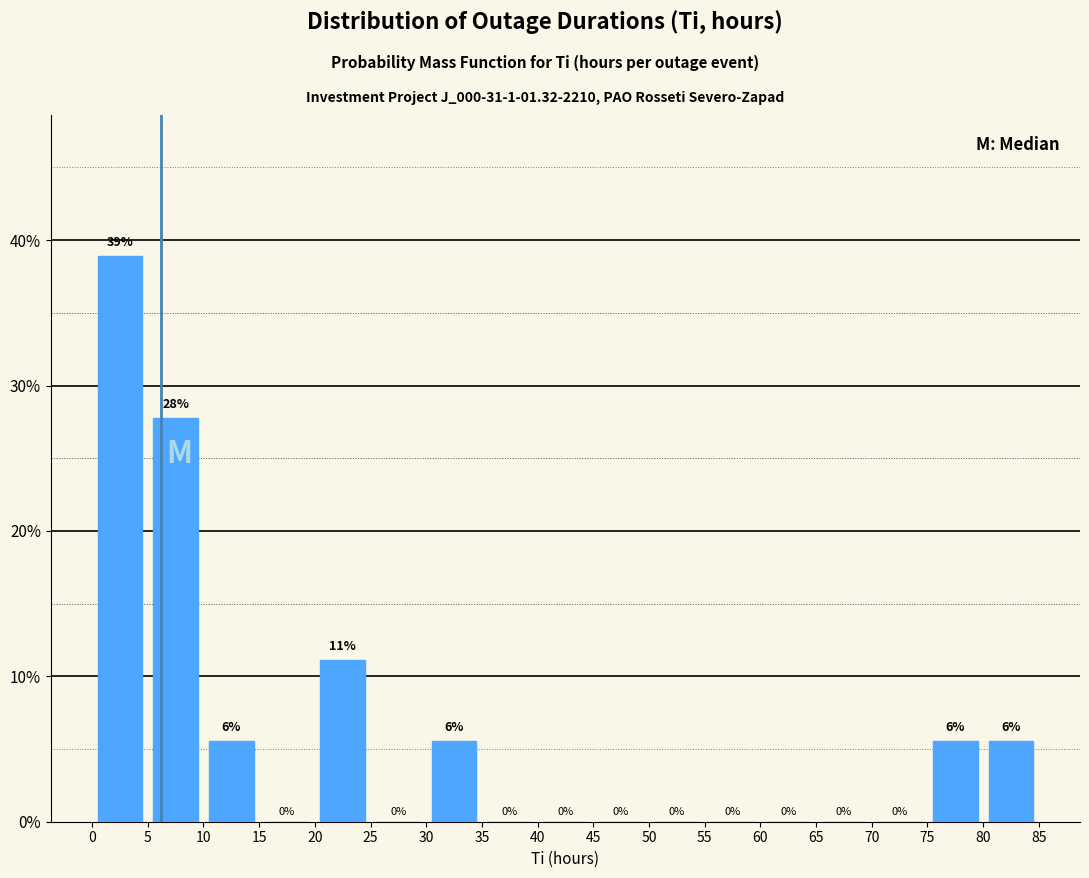

Which range on the x-axis has the tallest bar?

0 to 5